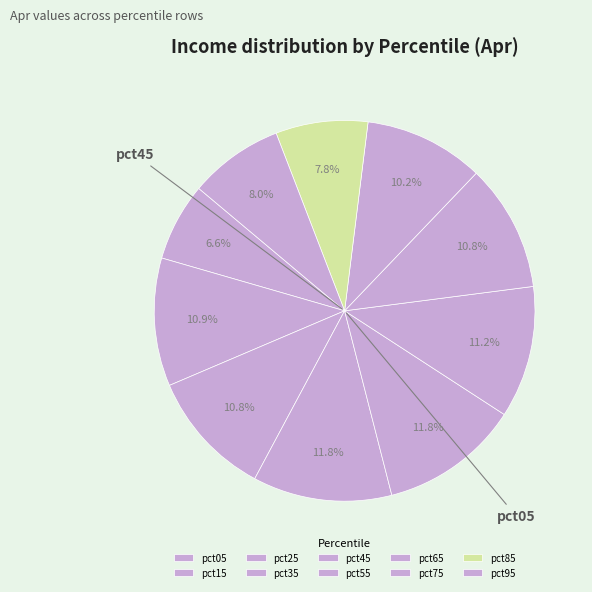

Count the number of slices in the pie.

10